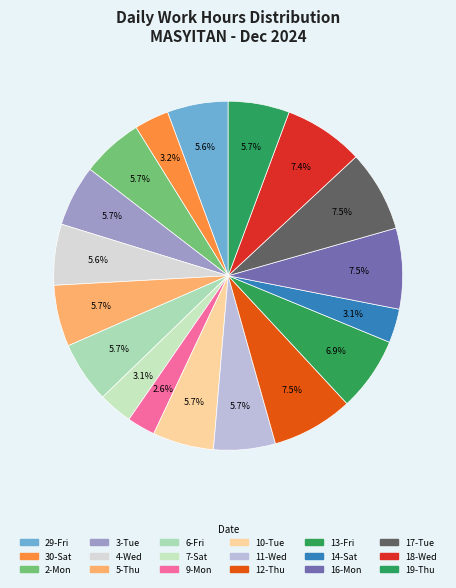

Is it true that 9-Mon is 15% of the pie?

False